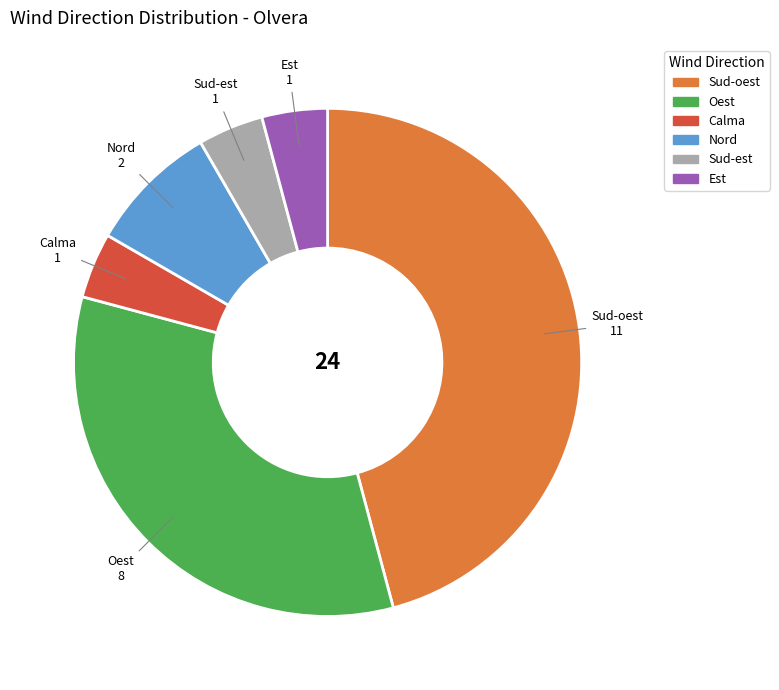

How many slices are in this pie chart?

6